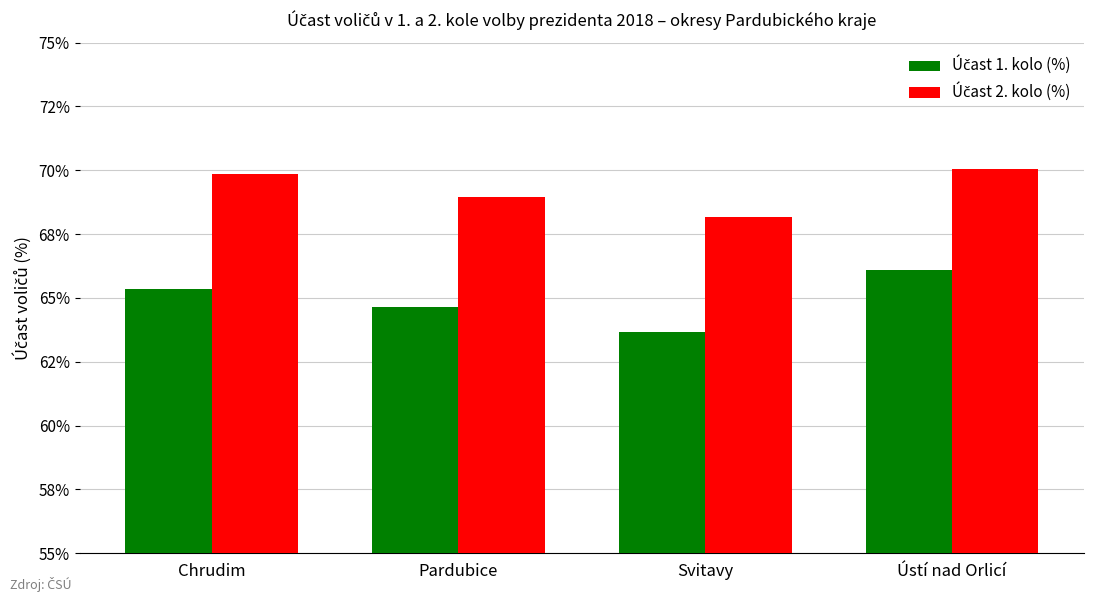

At which category is the sum across all series the highest?

Ústí nad Orlicí